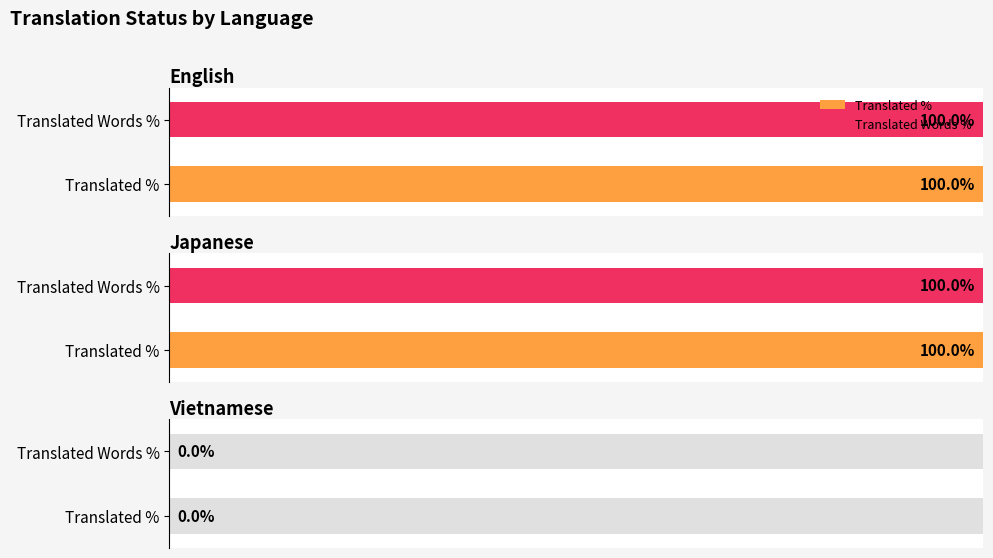

How many data points in translated_percent are less than 100?

1